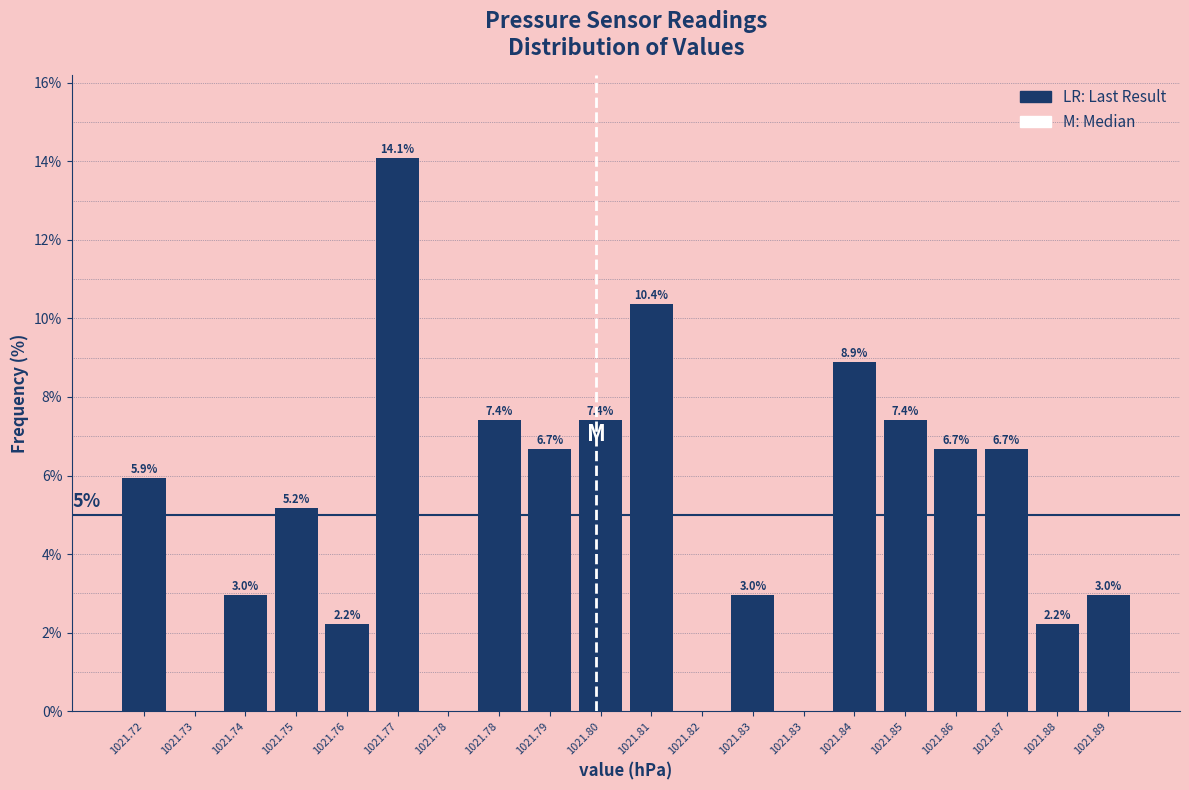

Count the number of data series in this chart.

1